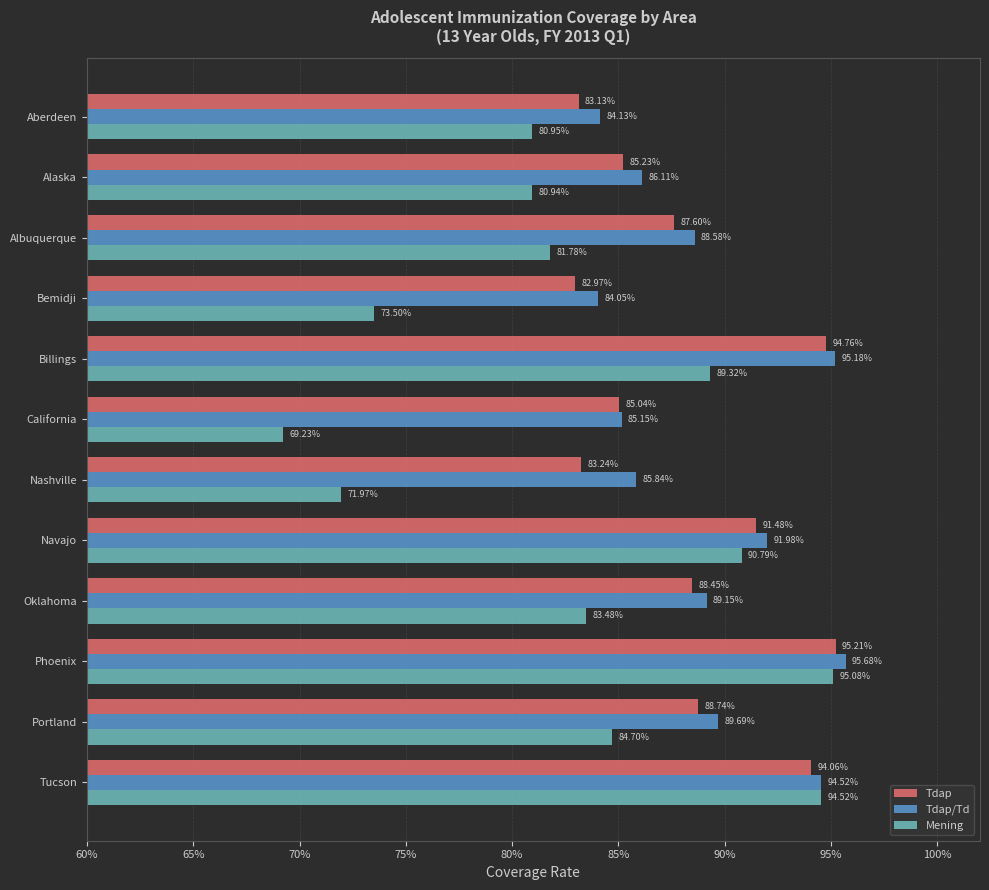

What are all the series names shown in the legend?

Tdap, Tdap/Td, Mening